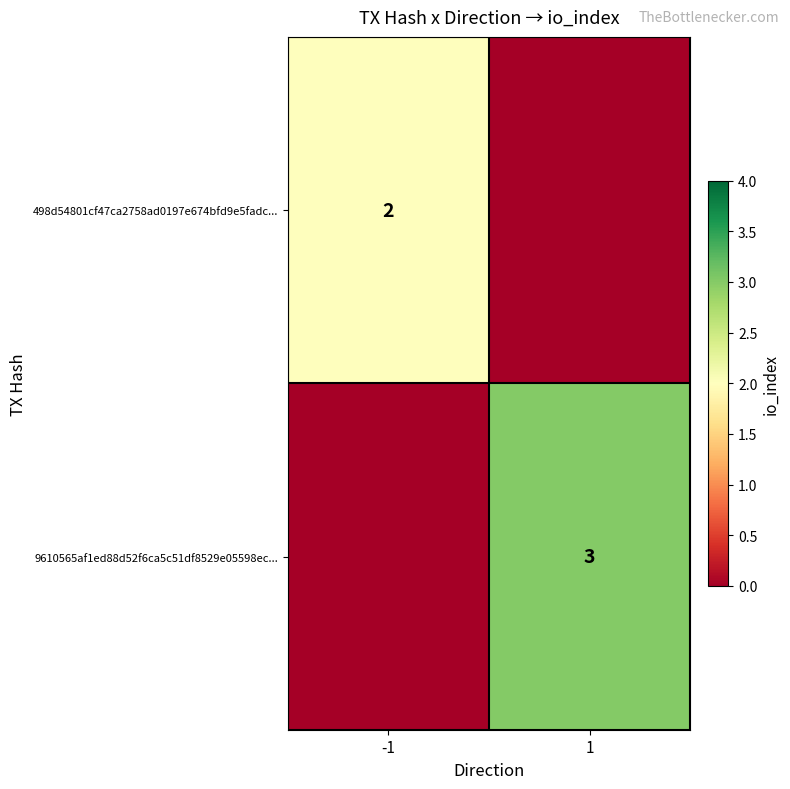

The 9610565af1ed88d52f6ca5c51df8529e05598ec... series shows 1 at 1. True or false?

False